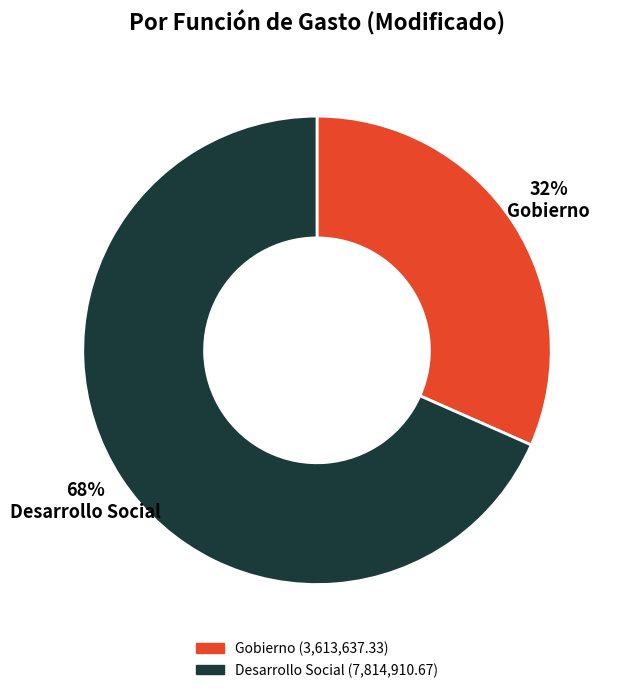

Which slice is the largest?

Desarrollo Social